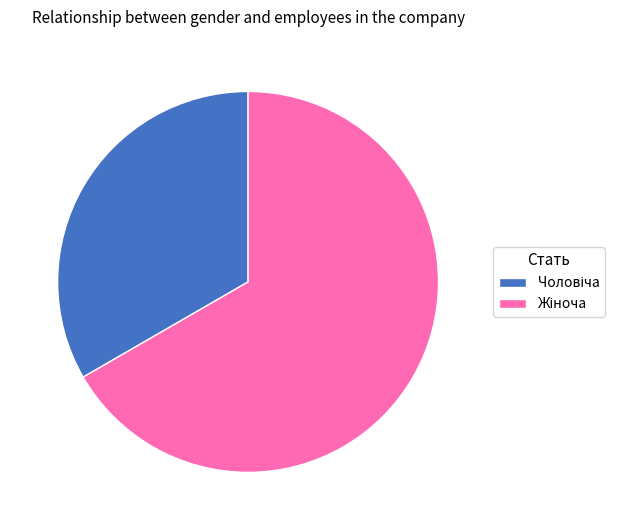

Is there any slice that represents more than half of the pie?

Yes